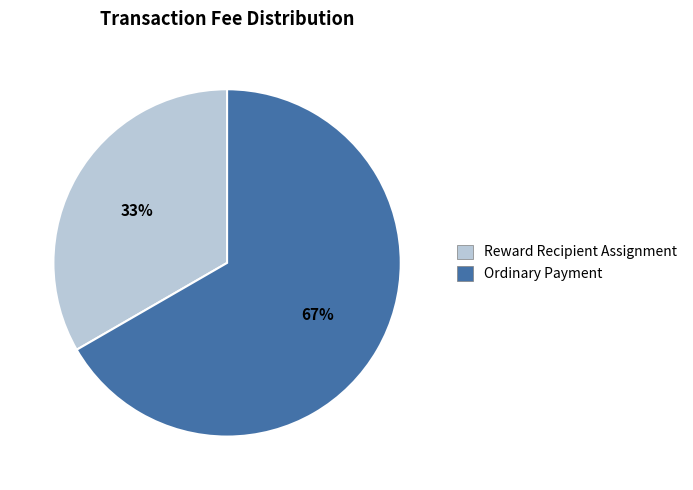

Combined, do Reward Recipient Assignment and Ordinary Payment account for over 50%?

Yes